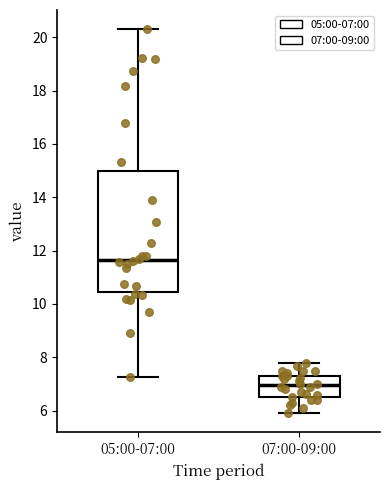

Reading left to right, transcribe this box plot: for each box, give where its median line is, the range the box spans, and where its two whiskers end, as read against the y-axis. The values are not printed on the chart, so give them approximately, as read against the axis.

05:00-07:00: median 11.6, box 10.4 to 15.0, whiskers 7.2 to 20.4
07:00-09:00: median 7.0, box 6.6 to 7.4, whiskers 6.0 to 7.8